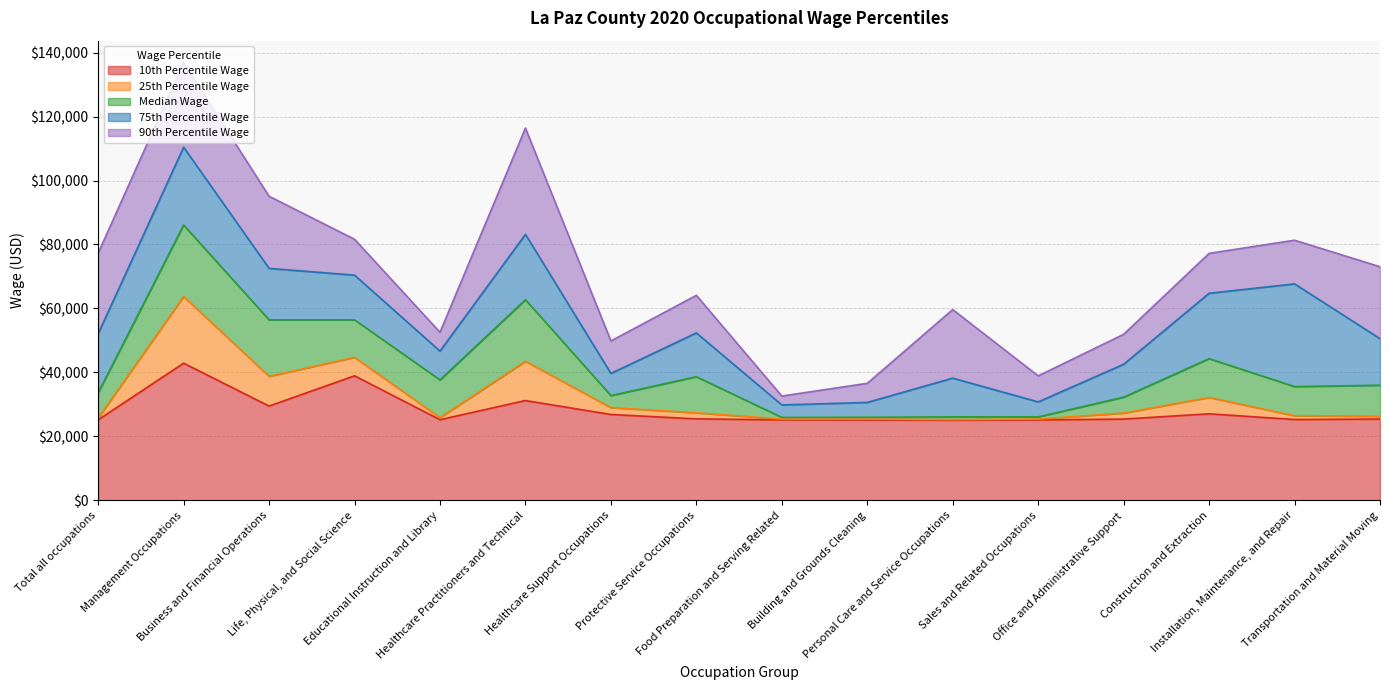

What position from the left is Sales and Related Occupations?

12